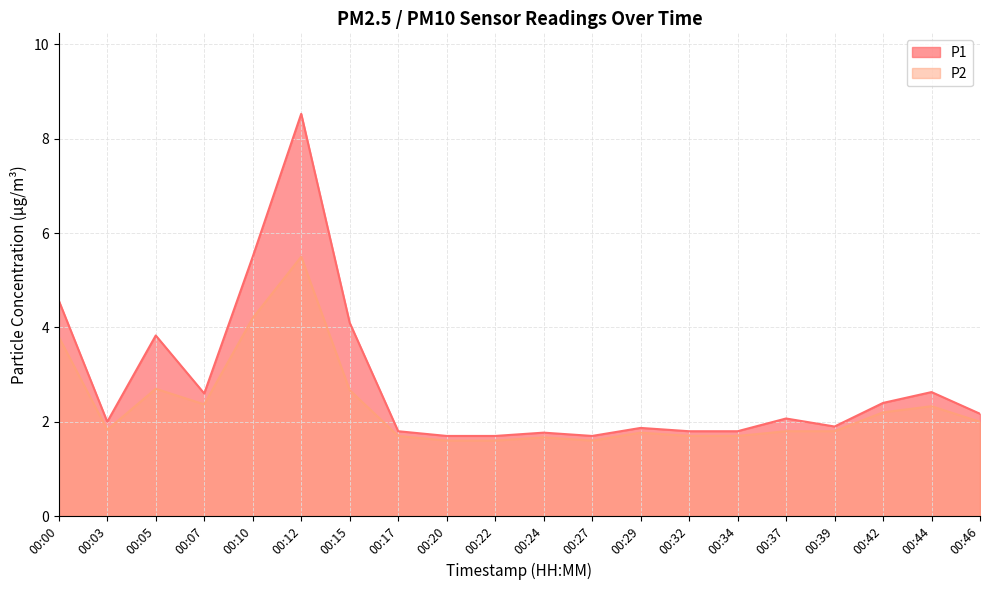

What is the total value across all series at 00:37?

3.9